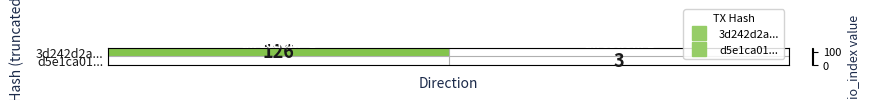

Count the number of data series in this chart.

2